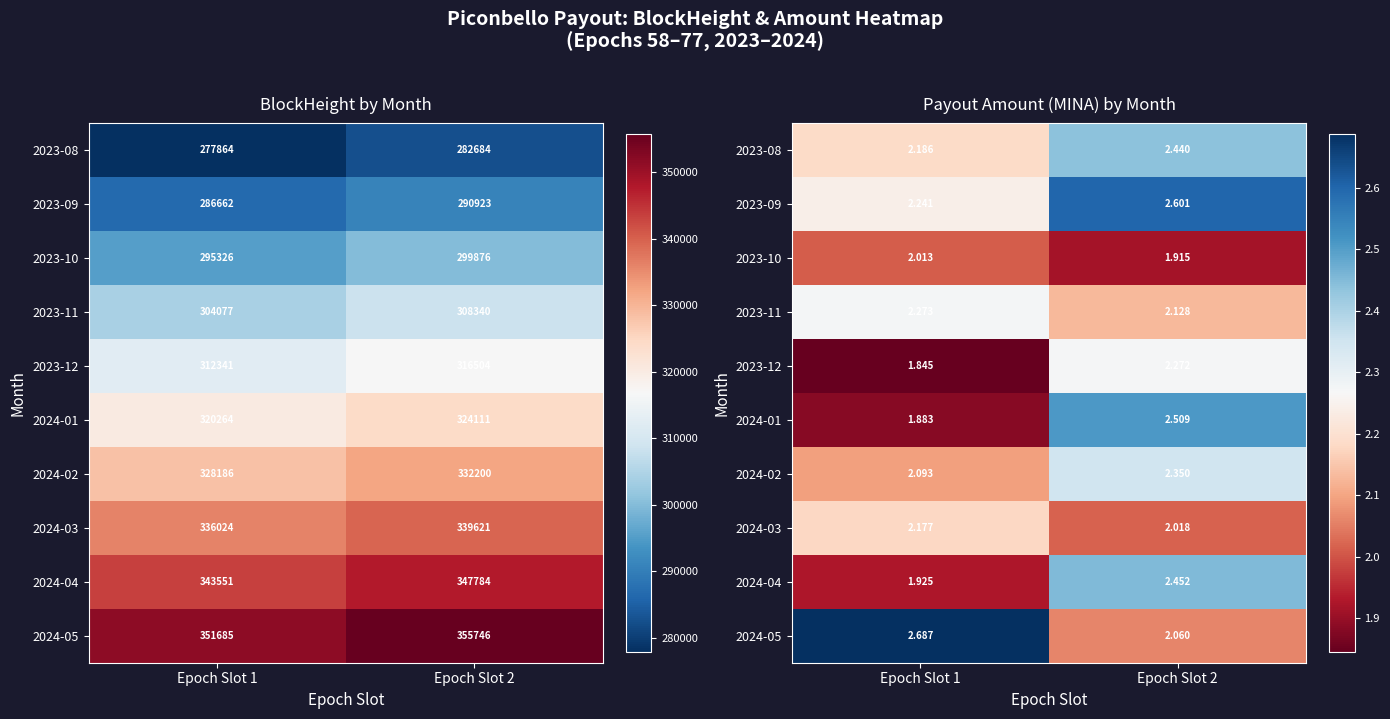

List the labels in order of 2024-01 value, smallest first.

Epoch Slot 1, Epoch Slot 2